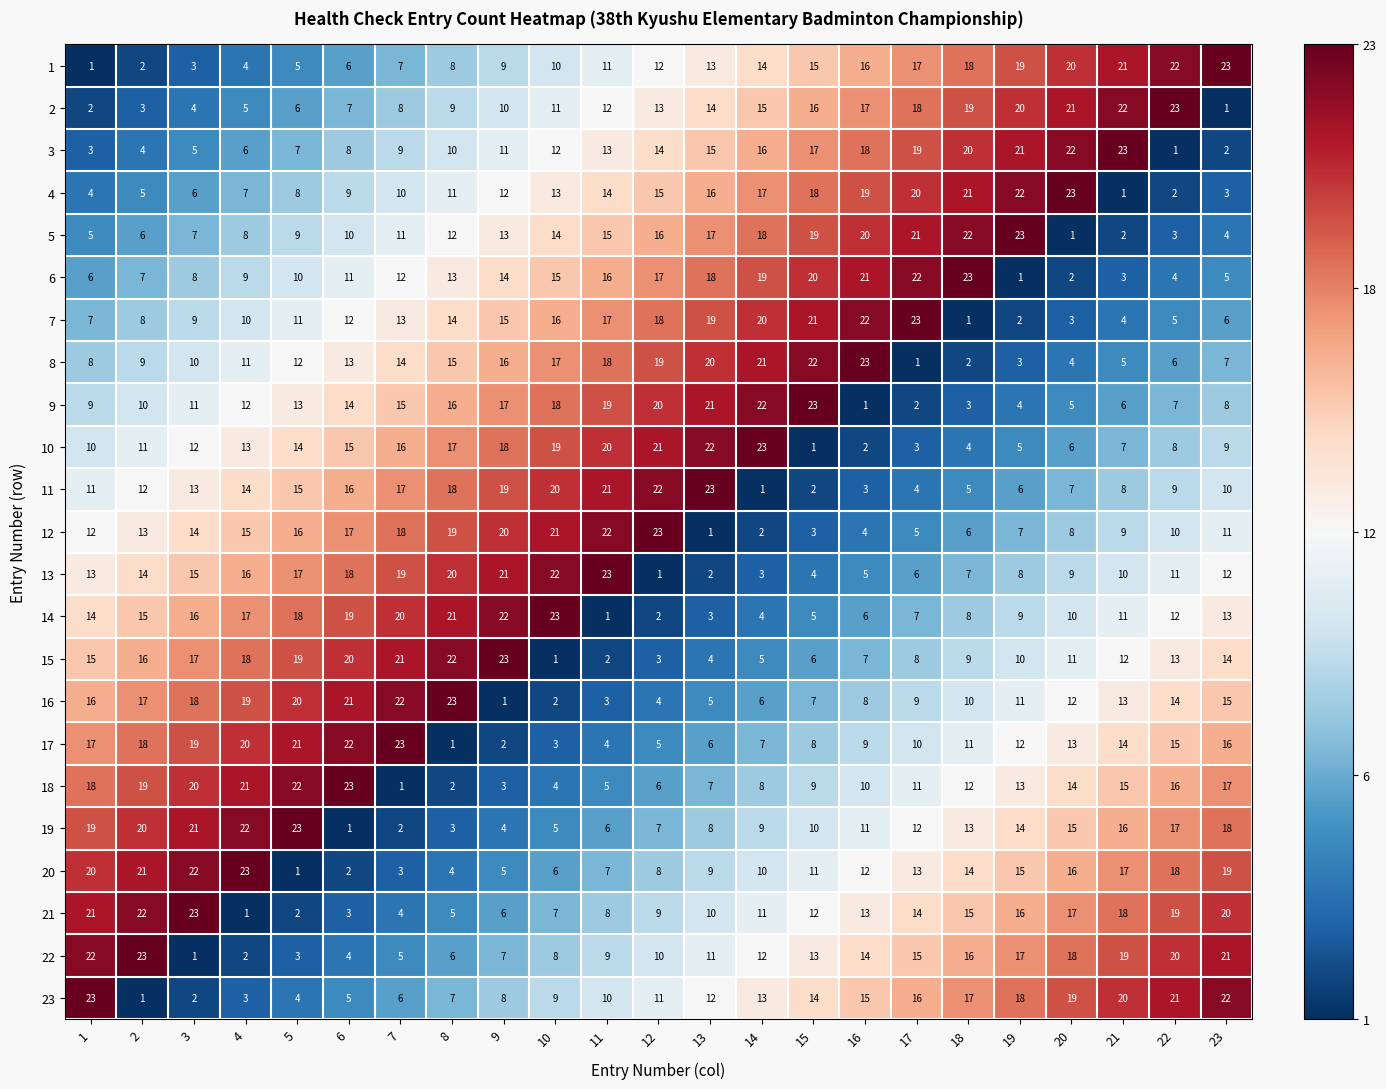

At which label is 8 closest to 12?

5